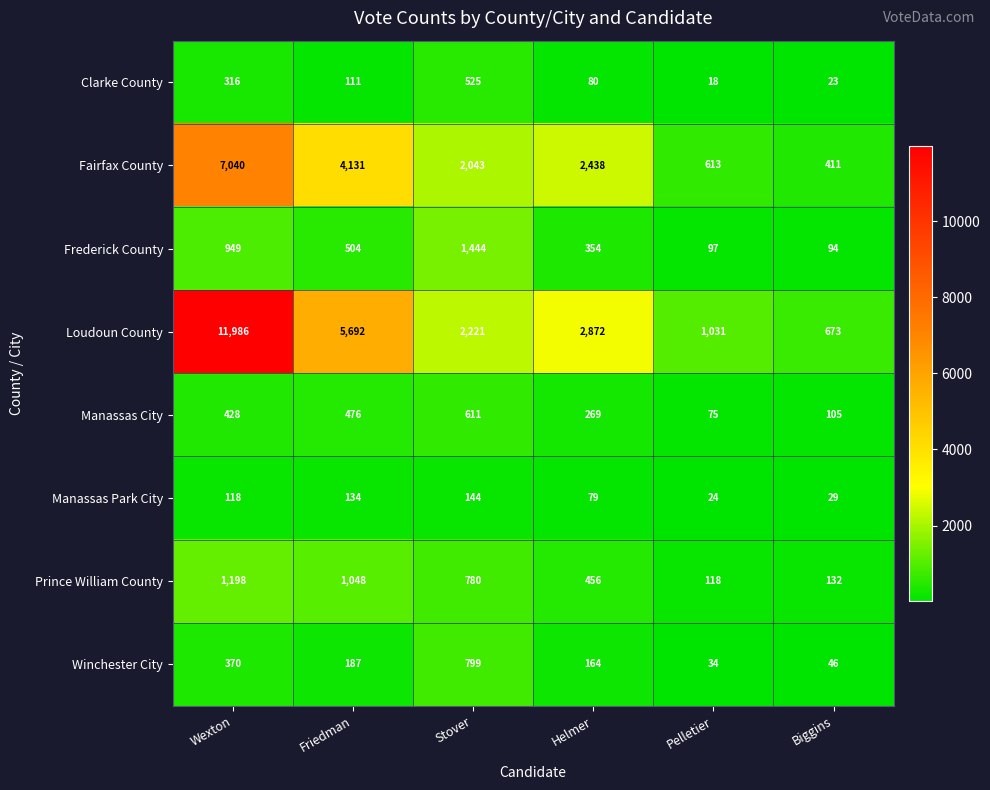

At which category is the sum across all series the highest?

Wexton